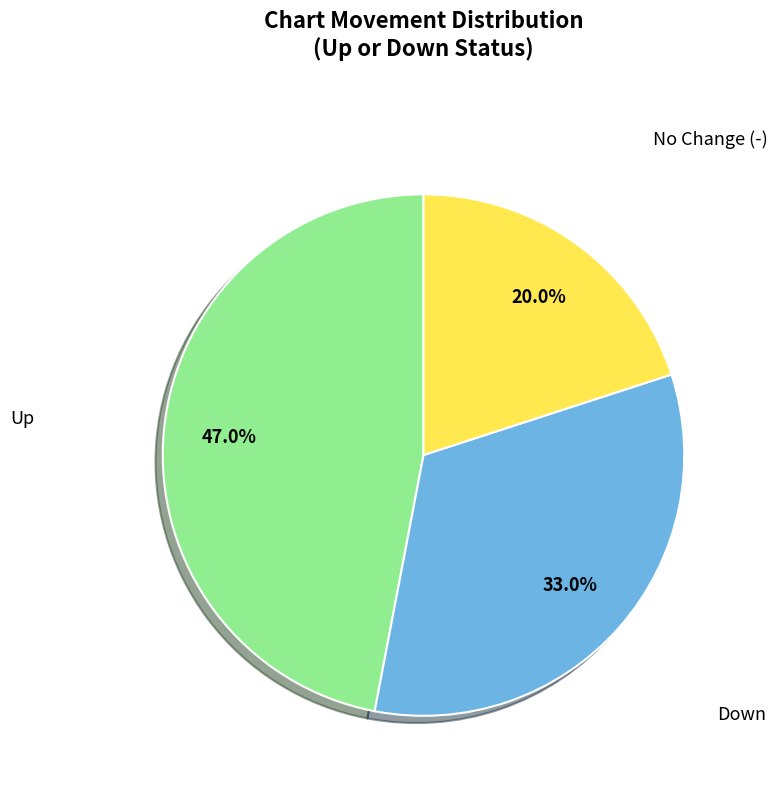

Does any single category account for the majority?

No